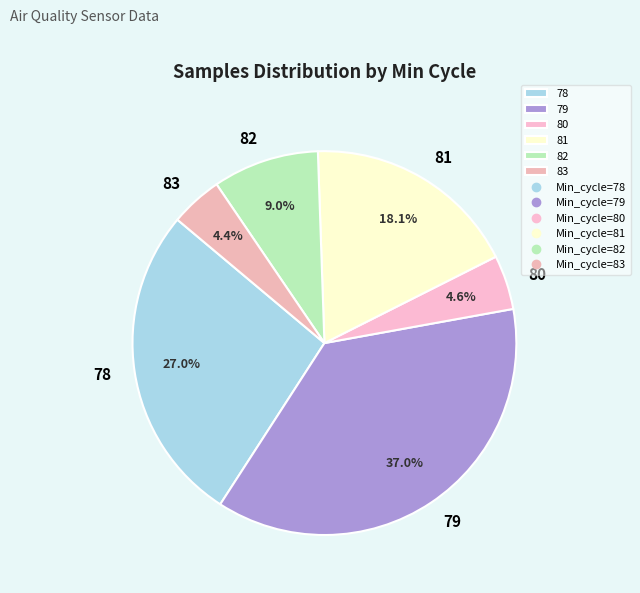

Between 81 and 78, which is larger?

78